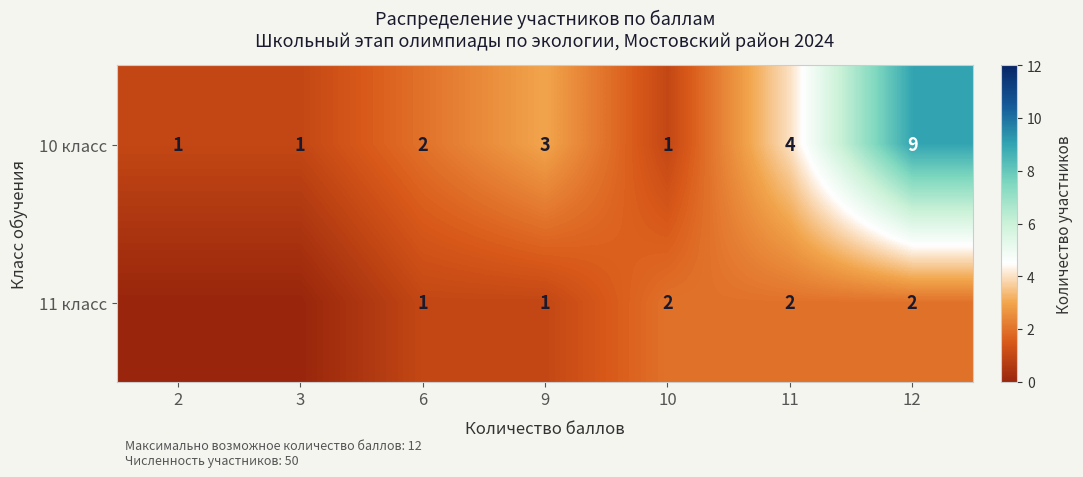

True or false: 11 класс has a value of 1 at 10.

False